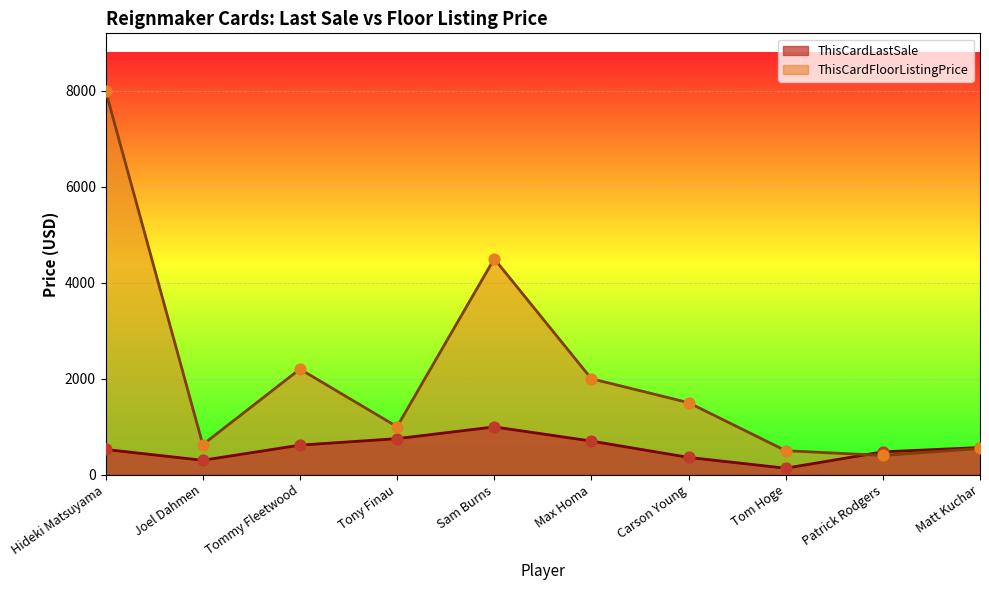

Which series reaches the minimum Y coordinate?

ThisCardLastSale